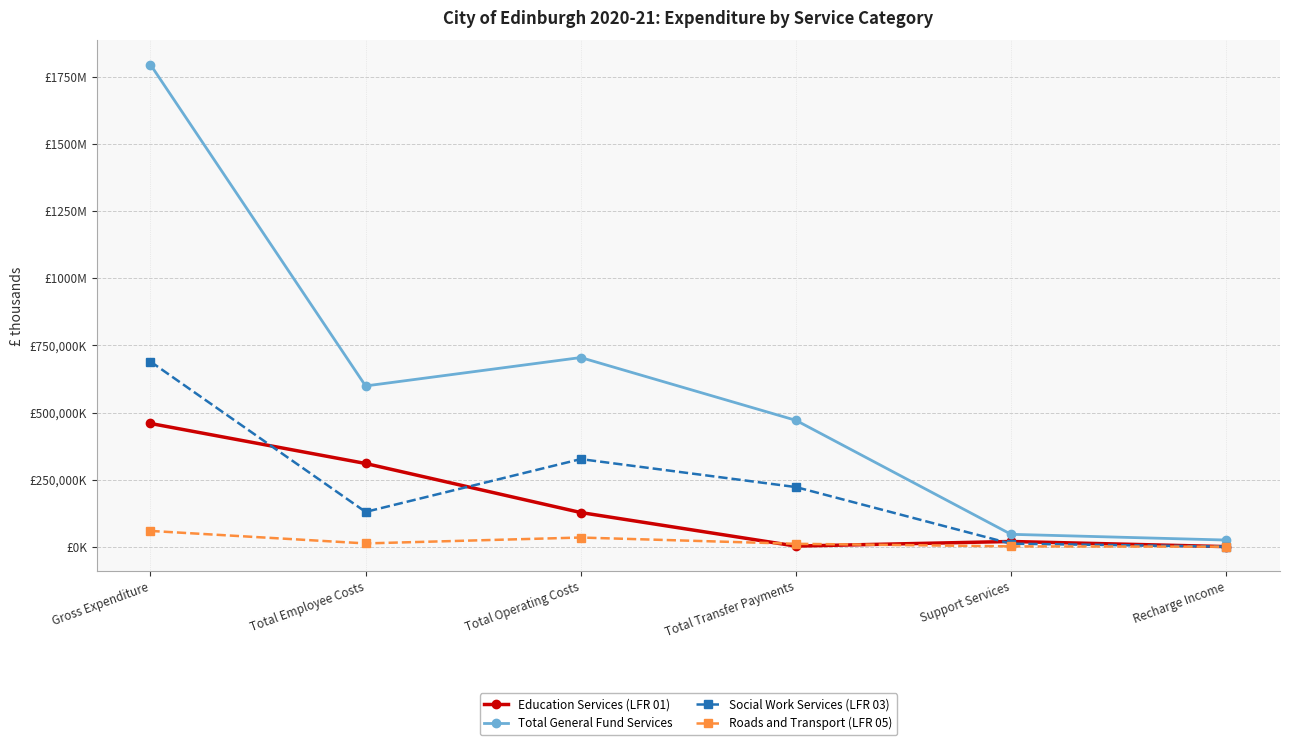

What is the smallest value displayed?

258